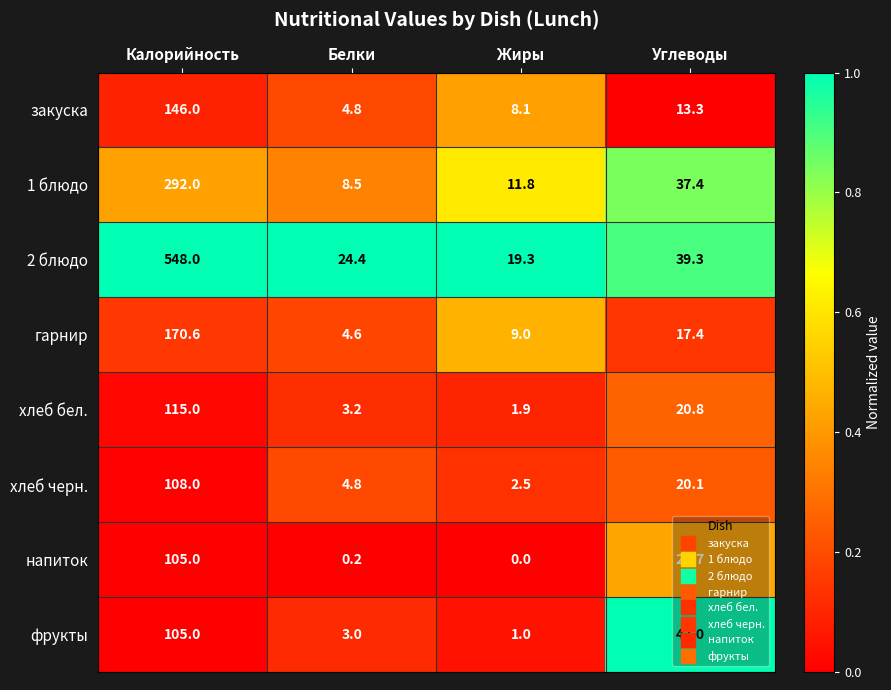

Which series has the largest total across all categories?

2 блюдо